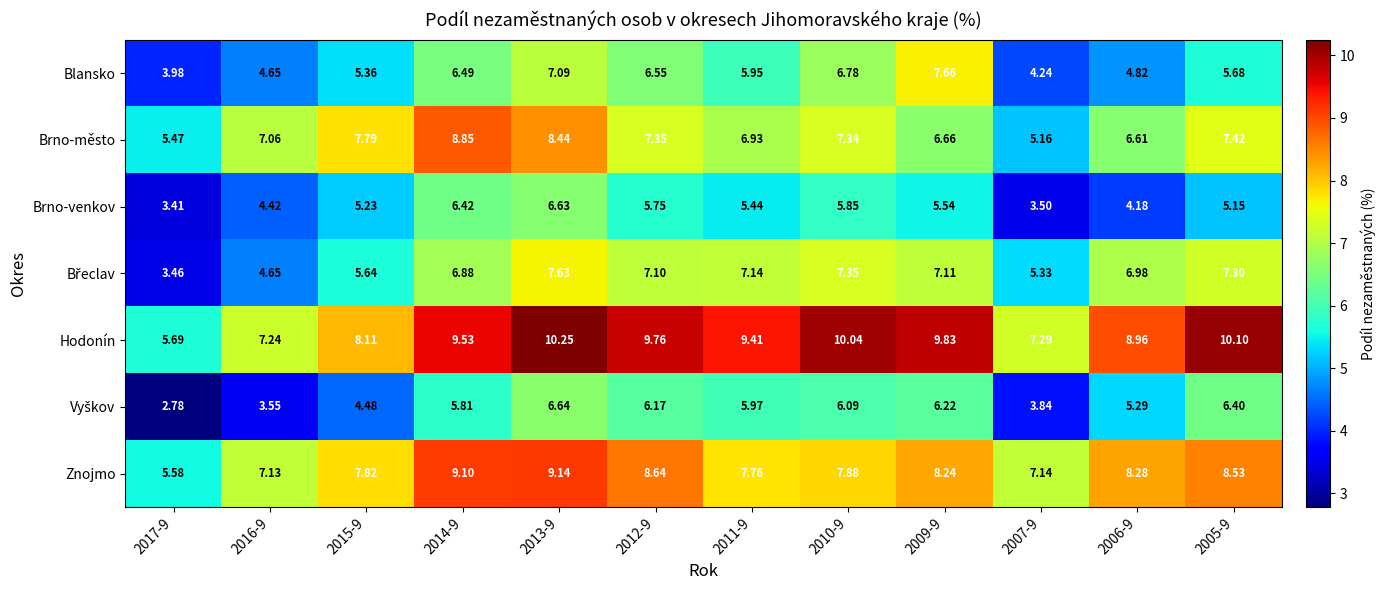

Which series changed the most between 2017-9 and 2011-9?

Hodonín